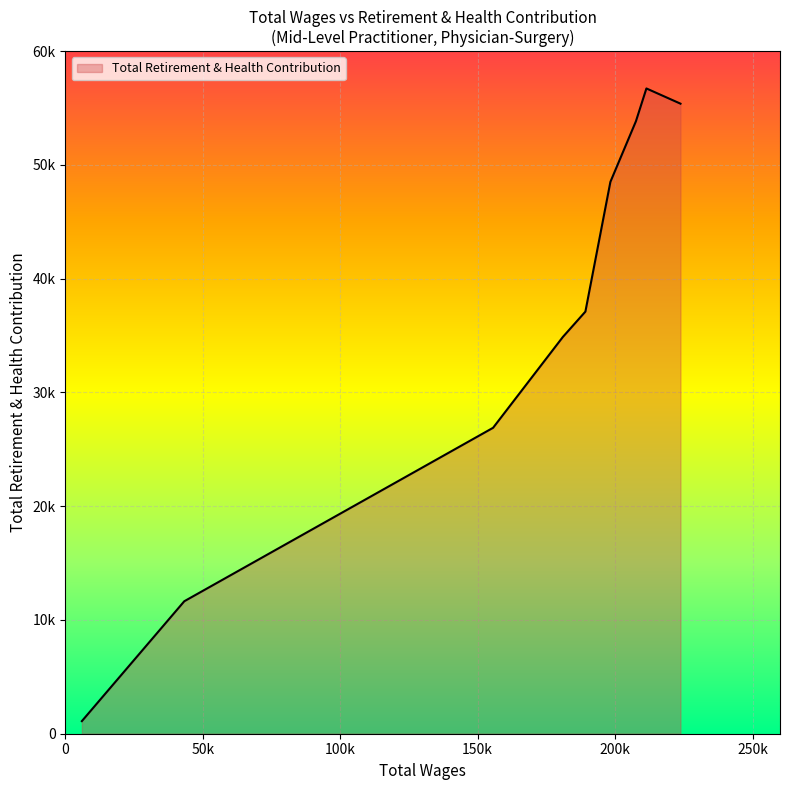

Reading left to right, list all the values displayed in this chart.

223791.0=55388	211393.0=56725	207582.0=53844	198291.0=48513	189192.0=37107	181001.0=34881	155605.0=26894	43258.0=11647	5988.0=1108